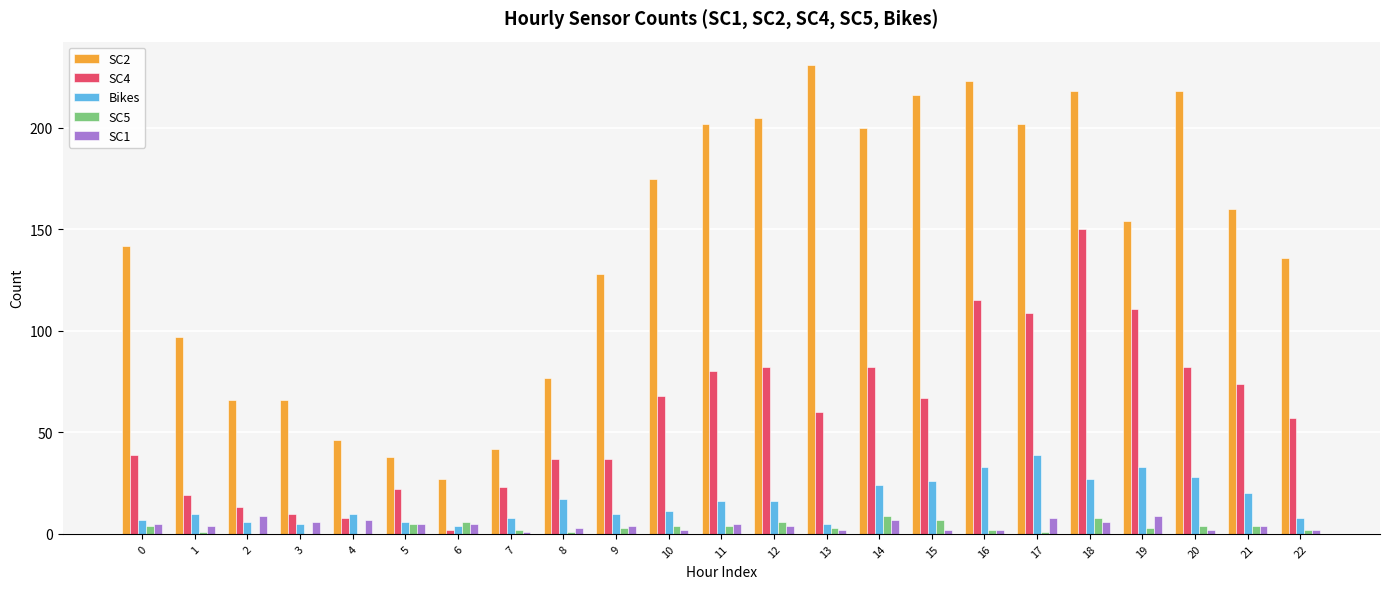

Count the number of data series in this chart.

5